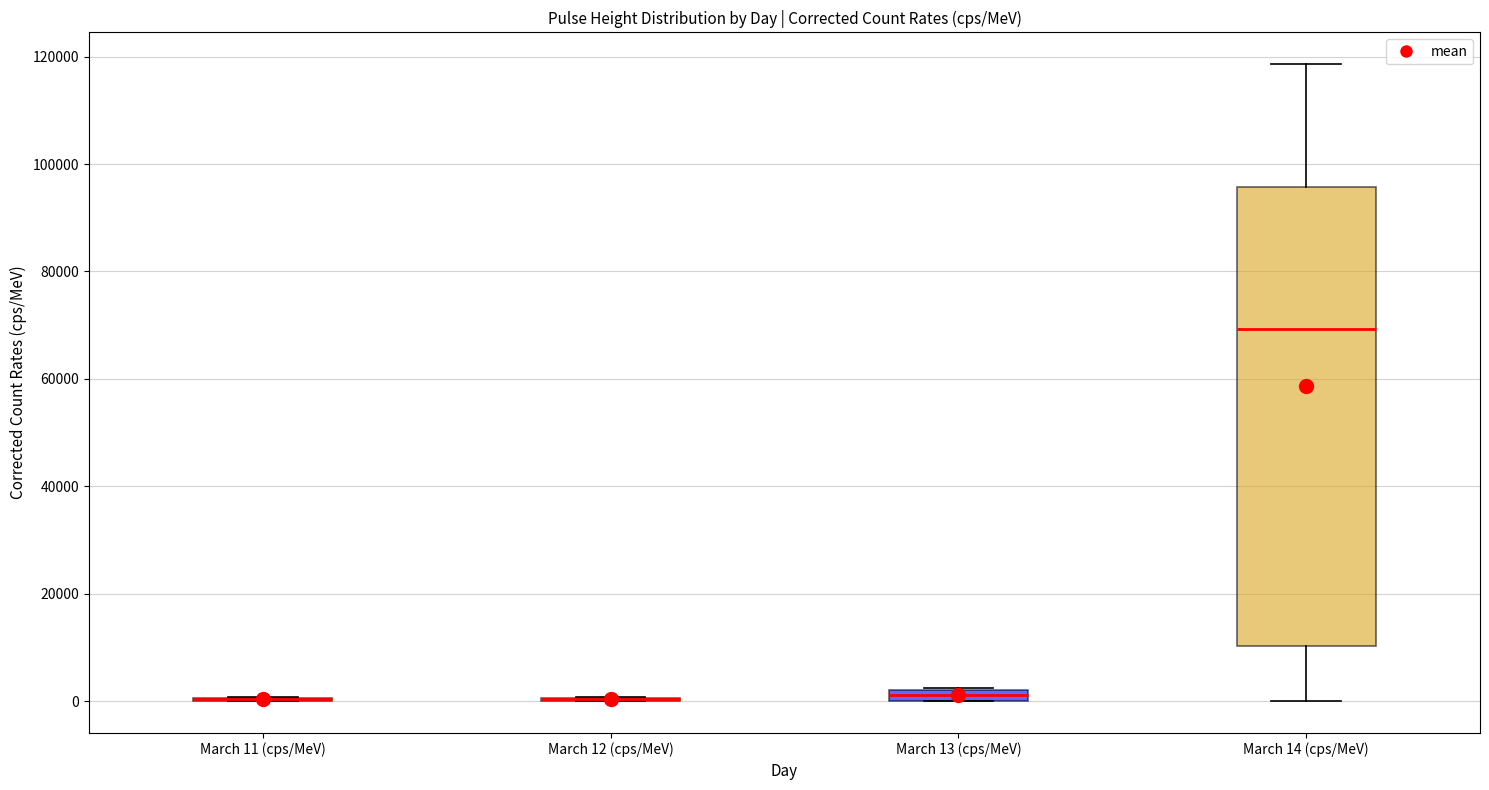

Where is the lower edge of the box for March 14 (cps/MeV) on the y-axis? The values are not printed on the chart, so give them approximately, as read against the axis.

10000